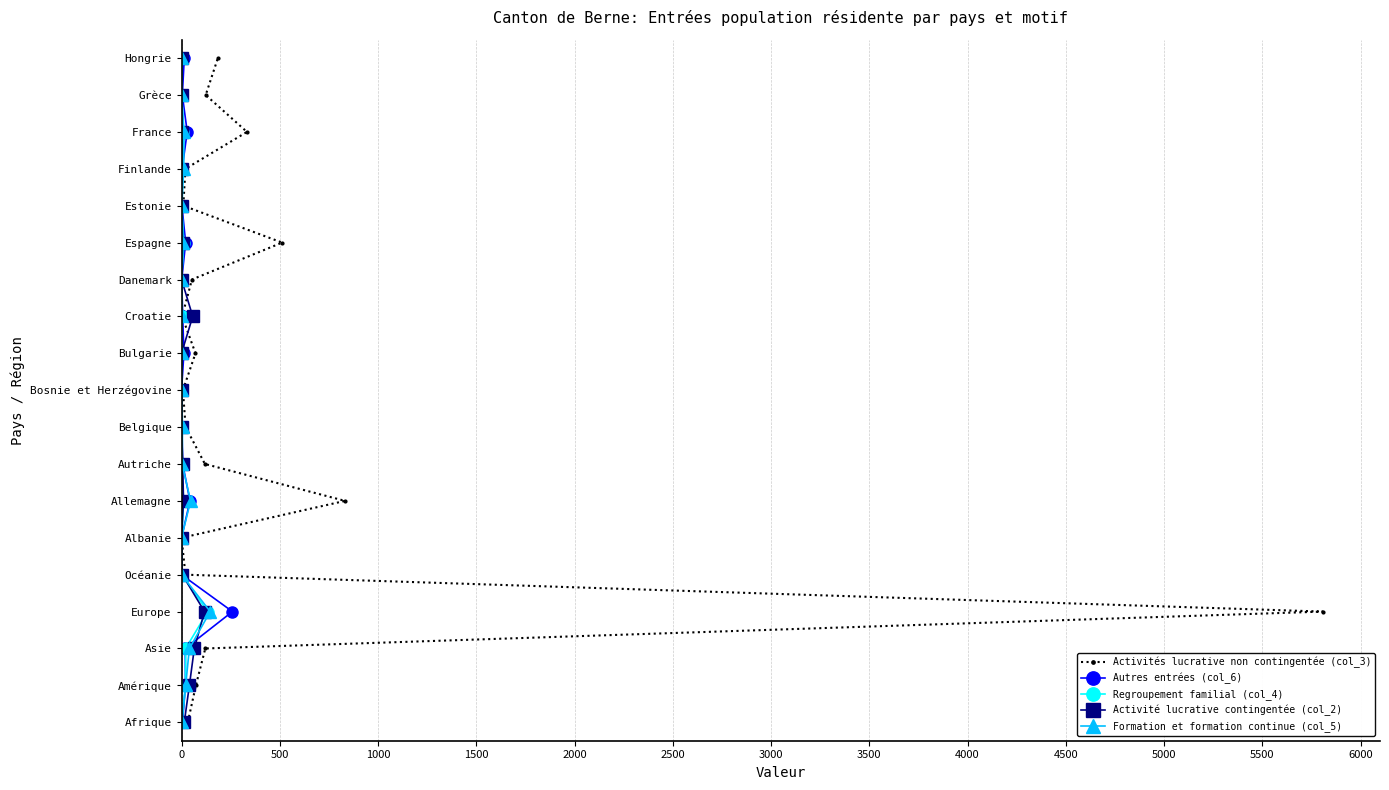

How many data points in Regroupement familial (col_4) are above 9?

9